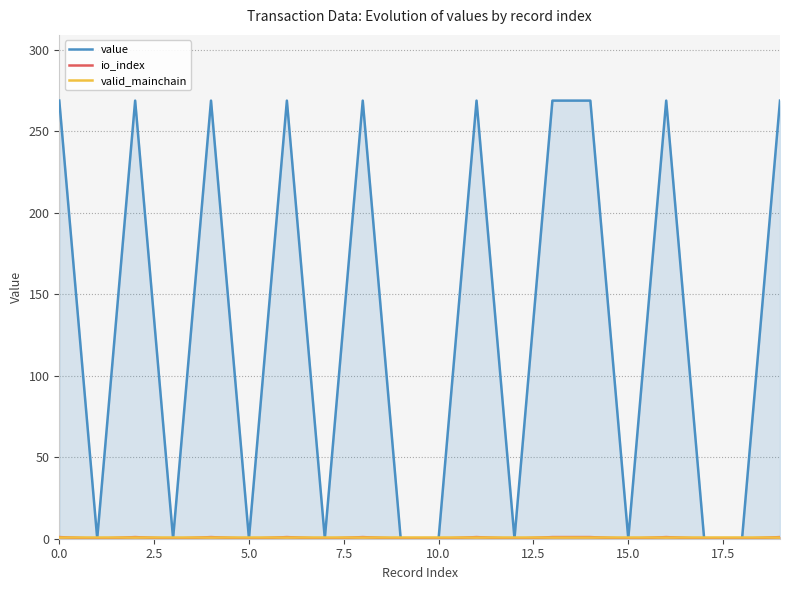

What is the highest value of the value series?

268.9